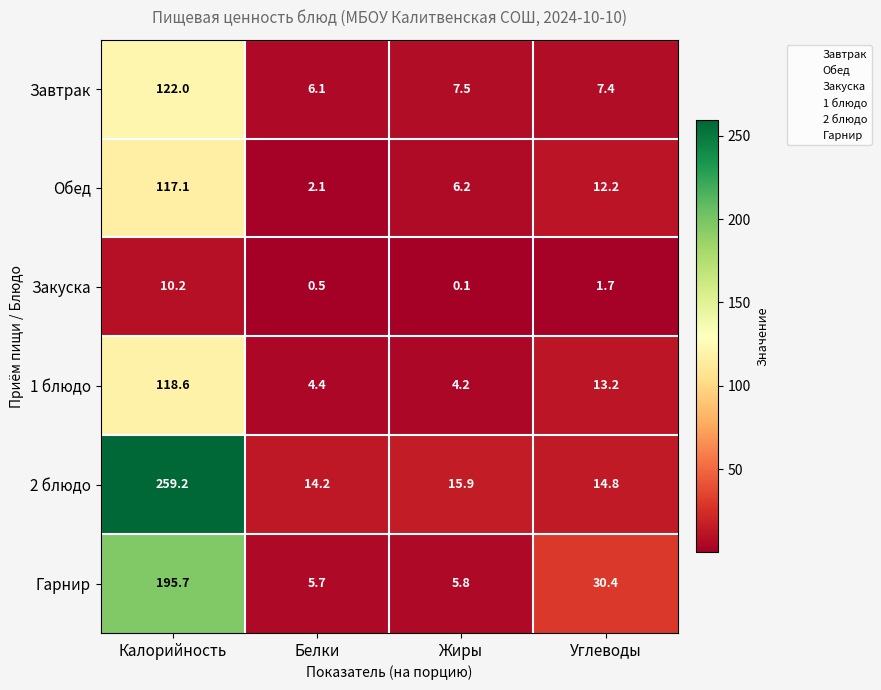

At Жиры, list the series in order from largest to smallest.

2 блюдо, Завтрак, Обед, Гарнир, 1 блюдо, Закуска